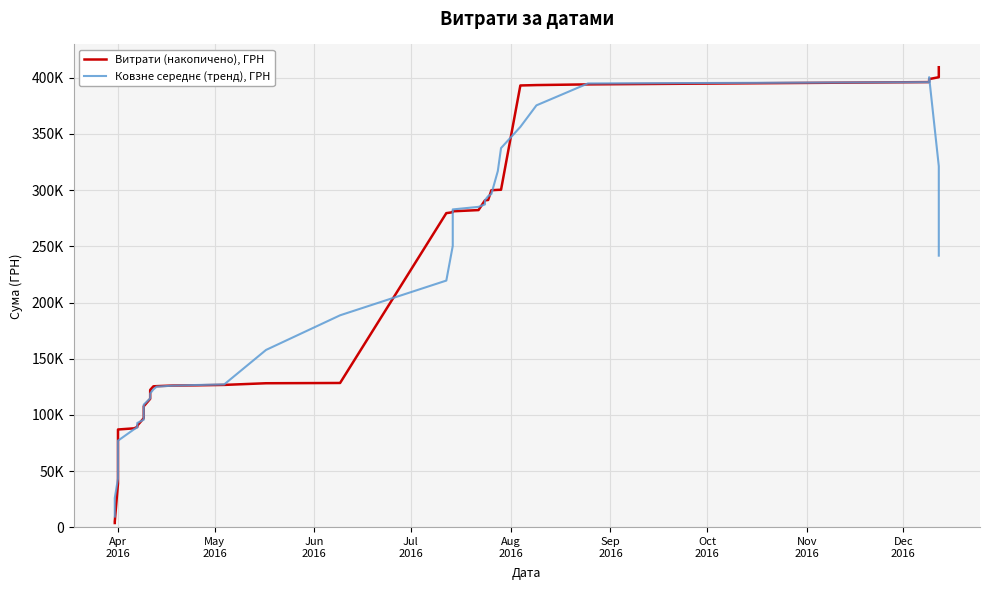

Reading left to right, transcribe all the data shown in this chart.

Витрати (накопичено), ГРН: 3868.8	5139.0	38973.1	82072.3	87069.1	88101.3	89354.8	89789.3	90466.9	97166.9	97528.7	104049.5	107715.0	114329.4	122264.6	125466.2	125640.1	126168.0	126347.5	126740.1	128221.6	128461.6	279577.6	280402.7	281209.3	282302.0	290958.3	290969.5	291292.7	299953.7	300285.4	300383.2	393173.9	393535.7	394138.7	396188.7	397868.7	398876.7	400526.7	409406.7
Ковзне середнє (тренд), ГРН: 9596.2	26010.6	43424.5	60271.0	77114.1	87277.4	88956.3	90975.9	92861.3	95800.3	99385.4	104157.9	109177.5	114765.0	119083.1	122773.7	125177.3	126072.4	126623.5	127187.8	157869.7	188680.7	219574.6	250390.6	282890.0	285168.3	287346.3	291095.2	294691.9	296576.9	317017.8	337466.4	356303.4	375484.0	394981.1	396121.7	397519.9	400573.5	321335.7	241762.0